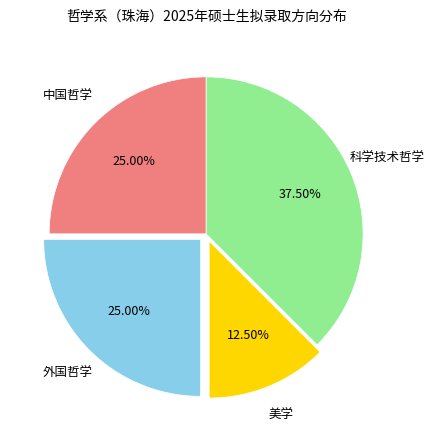

Count the number of slices in the pie.

4